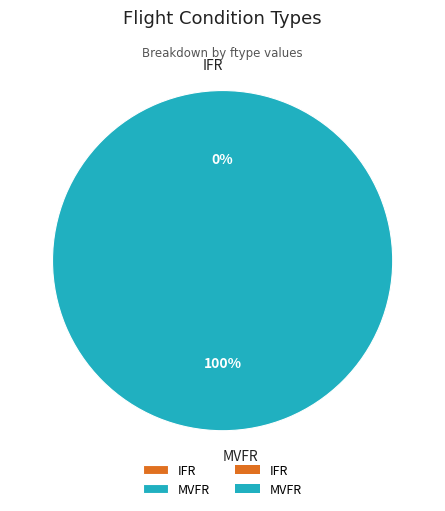

What percentage is NOT represented by IFR?

100.0%